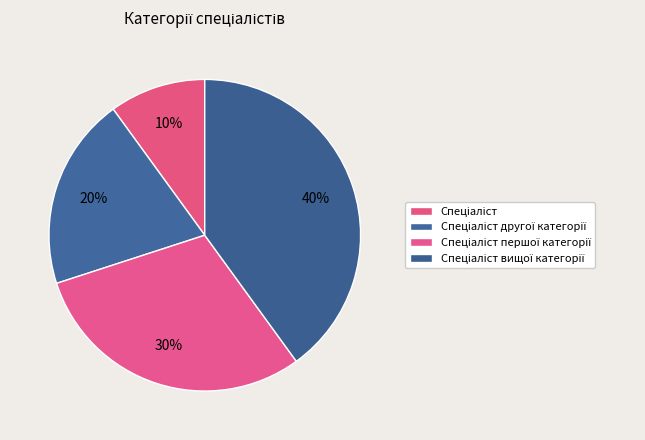

True or false: Спеціаліст першої категорії accounts for 30% of the total.

True